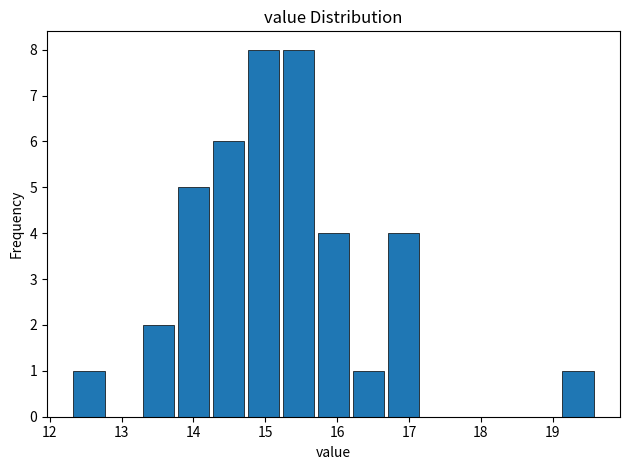

Reading left to right, transcribe this chart: for each bar, give the range it covers on the x-axis and its height. Neither the bar edges nor the heights are printed on the chart, so give them approximately, as read against the axes.

12.3 to 12.8: 1
12.8 to 13.3: 0
13.3 to 13.8: 2
13.8 to 14.2: 5
14.2 to 14.7: 6
14.7 to 15.2: 8
15.2 to 15.7: 8
15.7 to 16.2: 4
16.2 to 16.7: 1
16.7 to 17.2: 4
17.2 to 17.7: 0
17.7 to 18.1: 0
18.1 to 18.6: 0
18.6 to 19.1: 0
19.1 to 19.6: 1